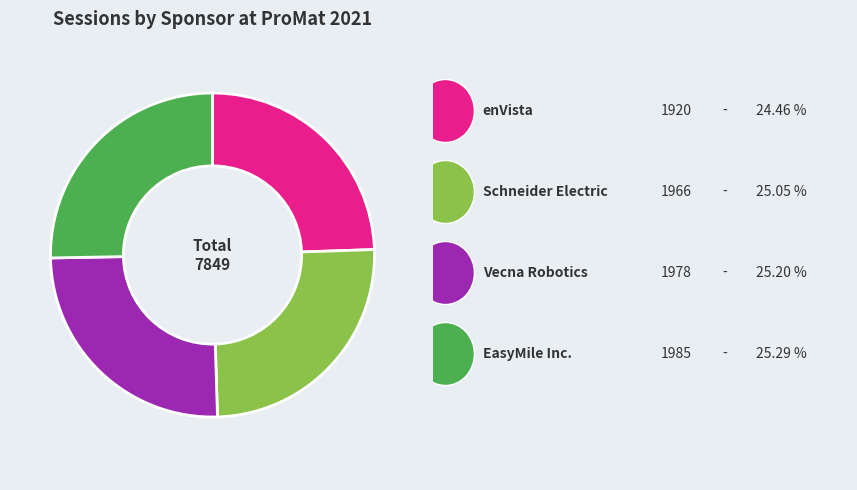

Is there any slice that represents more than half of the pie?

No